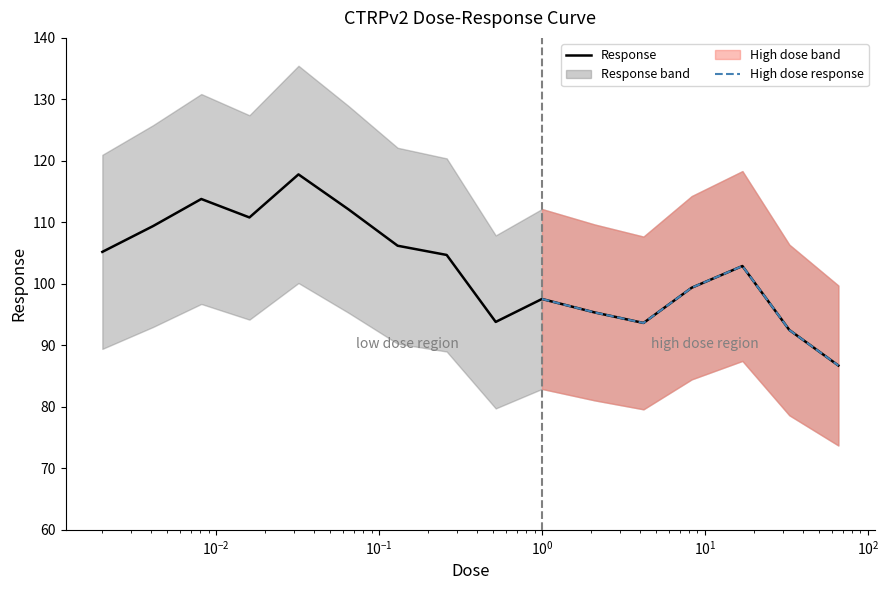

How many data points are less than 104?

8